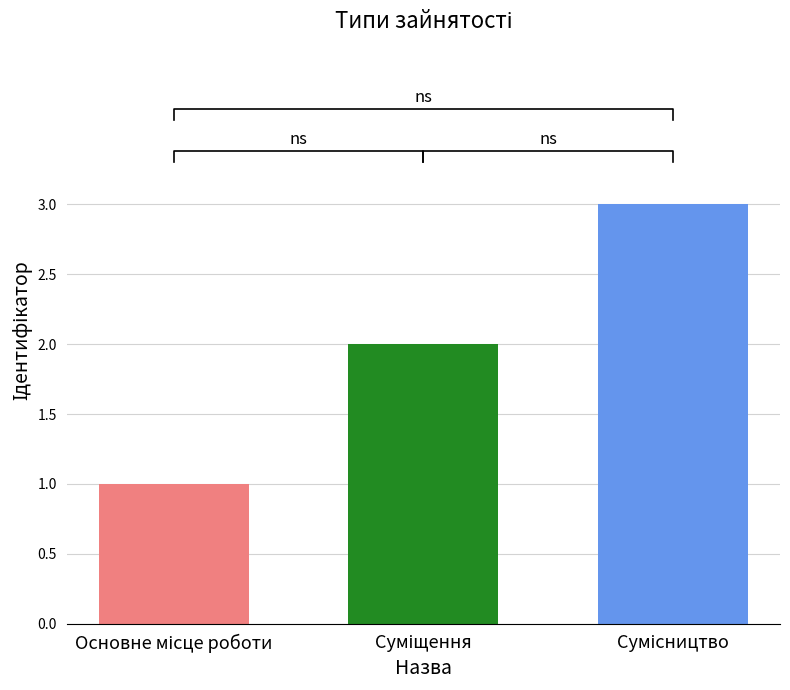

Reading left to right, transcribe all the data shown in this chart.

1	2	3